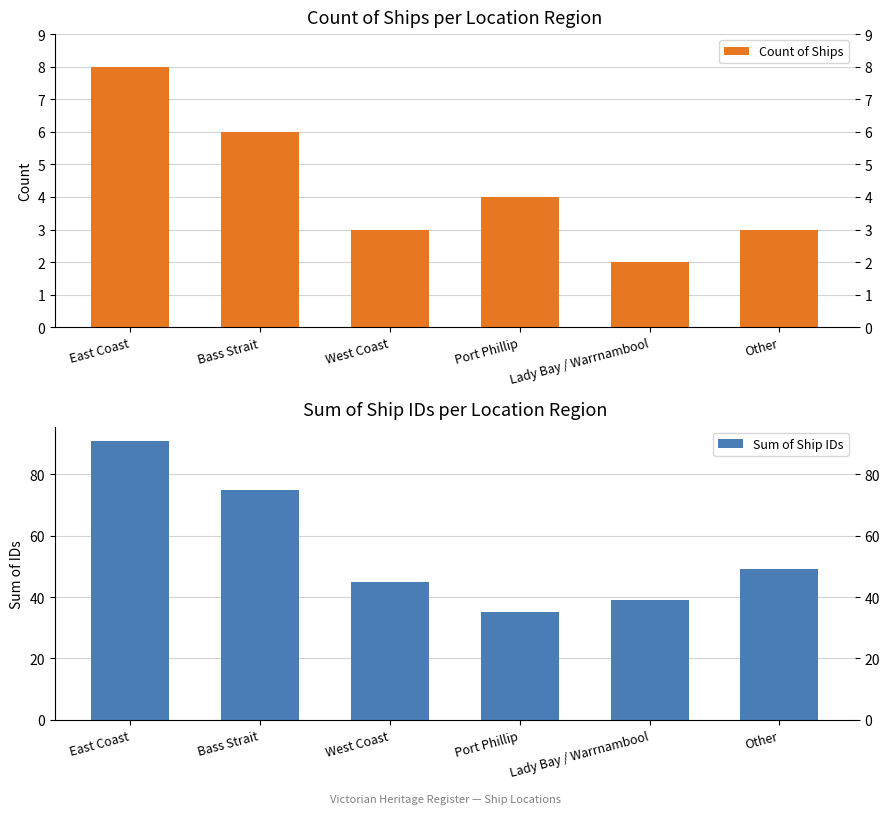

Is it true that Sum of Ship IDs equals 91 at East Coast?

True